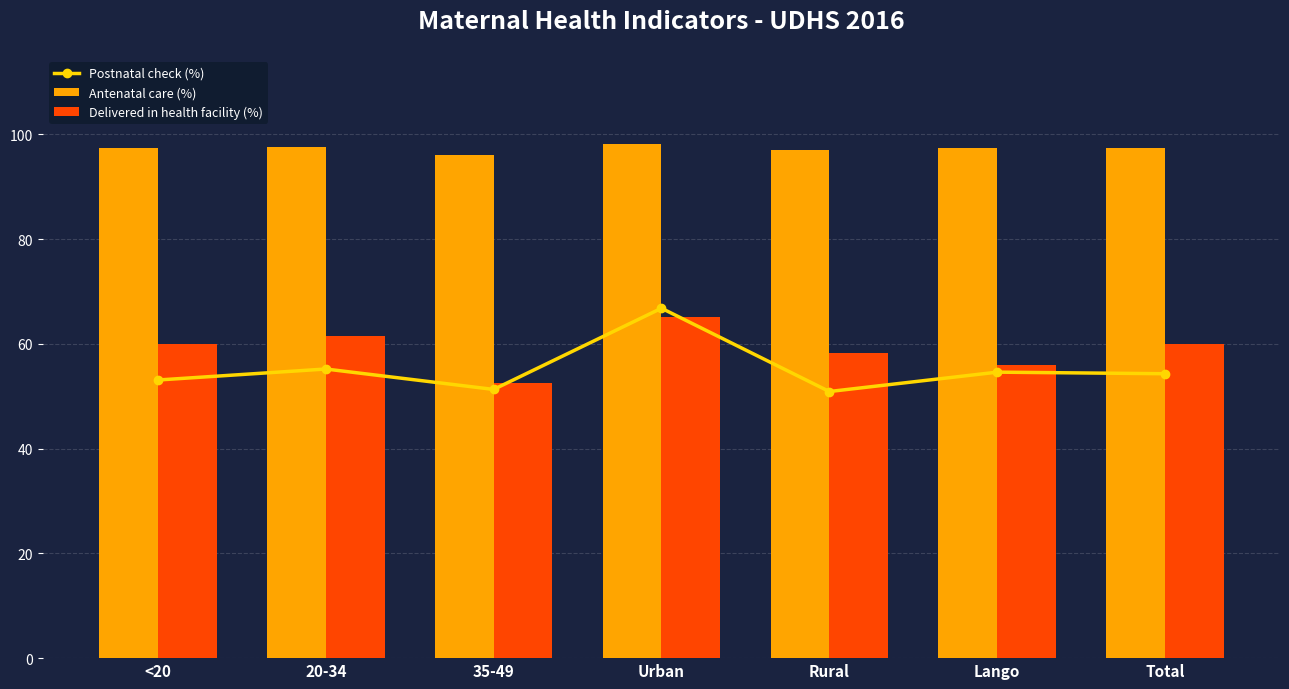

How many values in the Antenatal care (%) series are below 97?

1